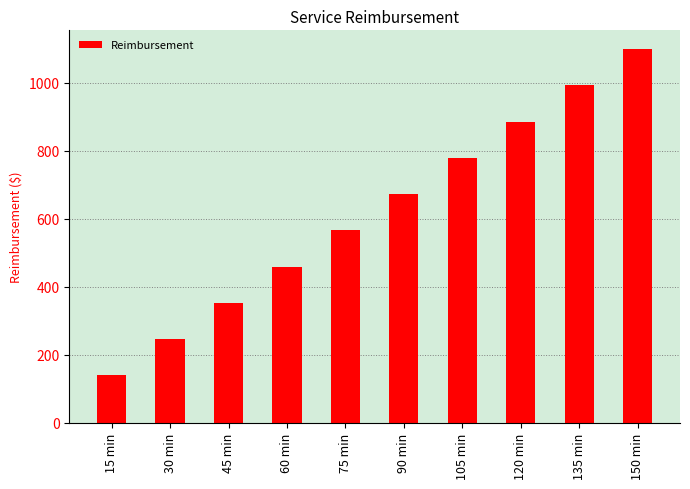

Where does the data first go above 672?

90 min